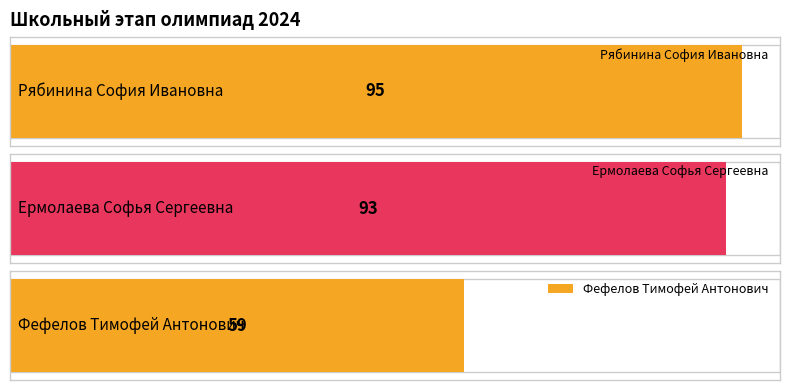

The value at Ермолаева Софья Сергеевна is 28. True or false?

False